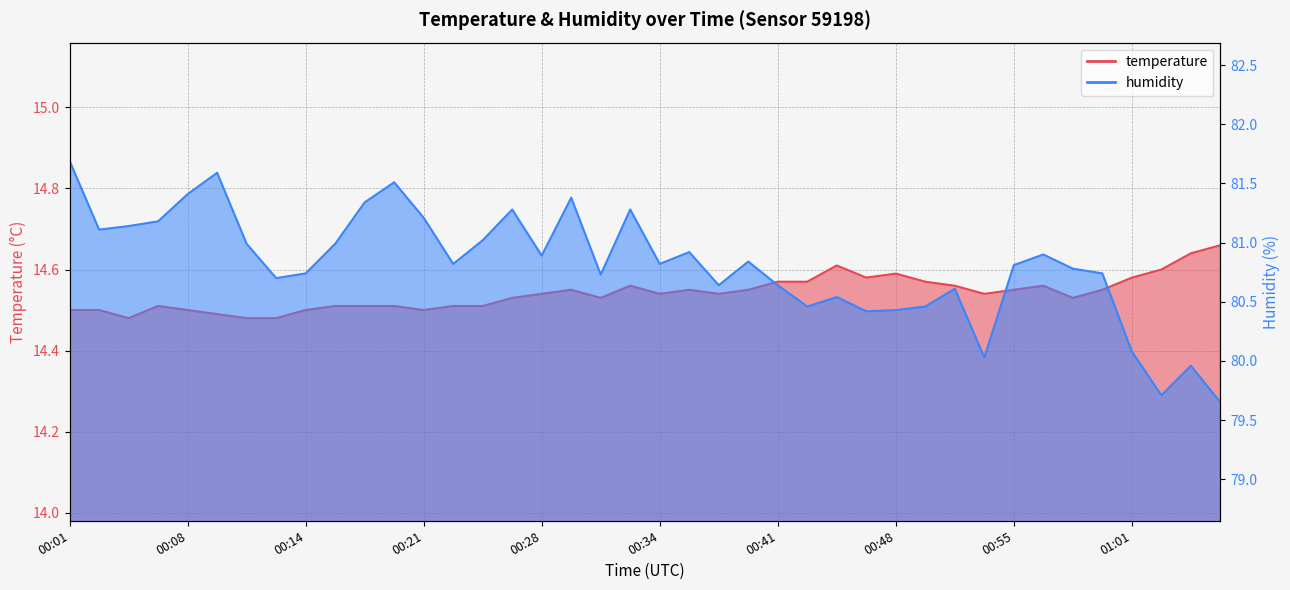

What is the highest value of the temperature series?

14.7